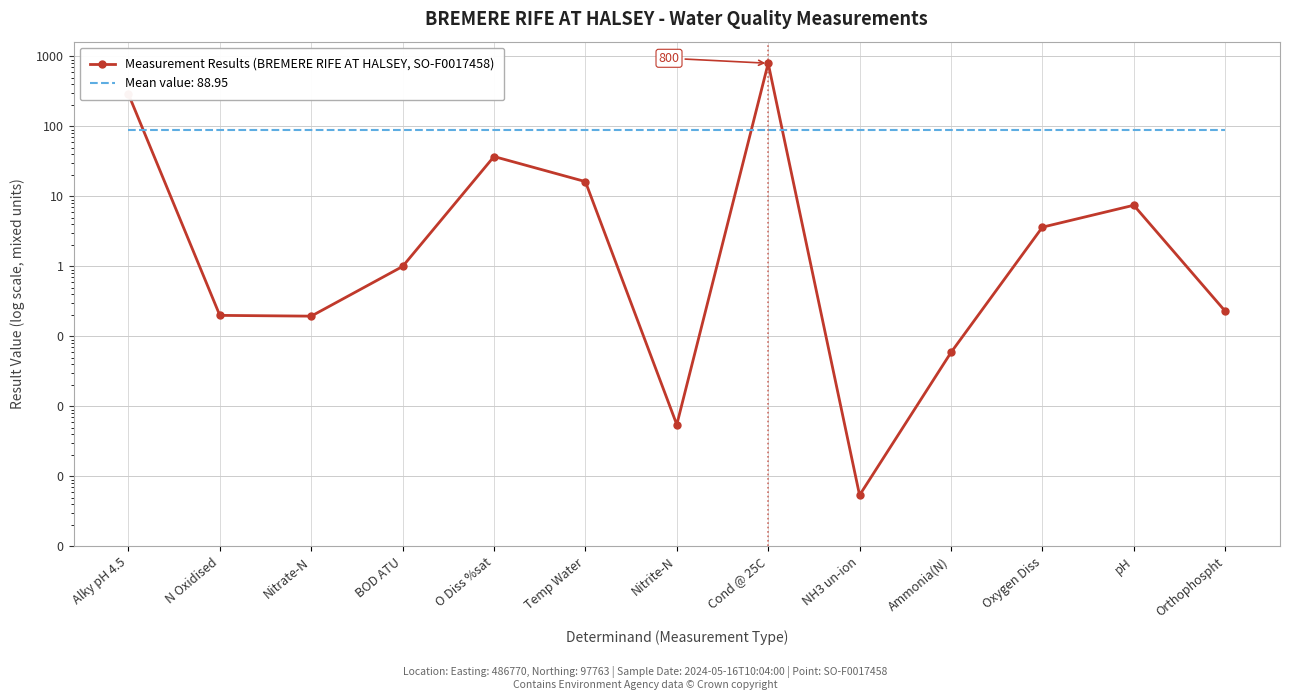

Rank the categories by value from lowest to highest.

NH3 un-ion, Nitrite-N, Ammonia(N), Nitrate-N, N Oxidised, Orthophospht, BOD ATU, Oxygen Diss, pH, Temp Water, O Diss %sat, Alky pH 4.5, Cond @ 25C